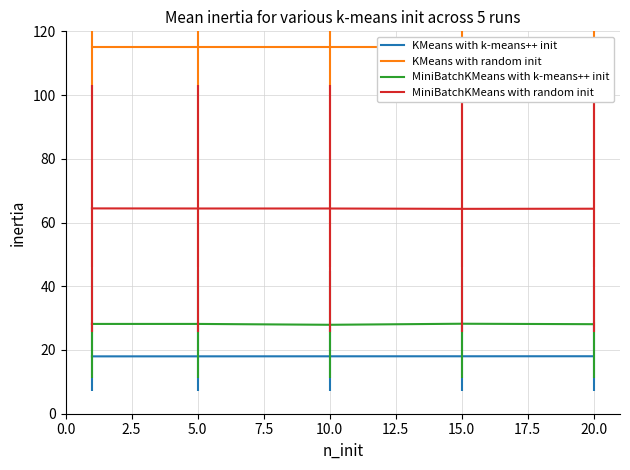

What value does the KMeans with k-means++ init series have at 10.0?

18.0